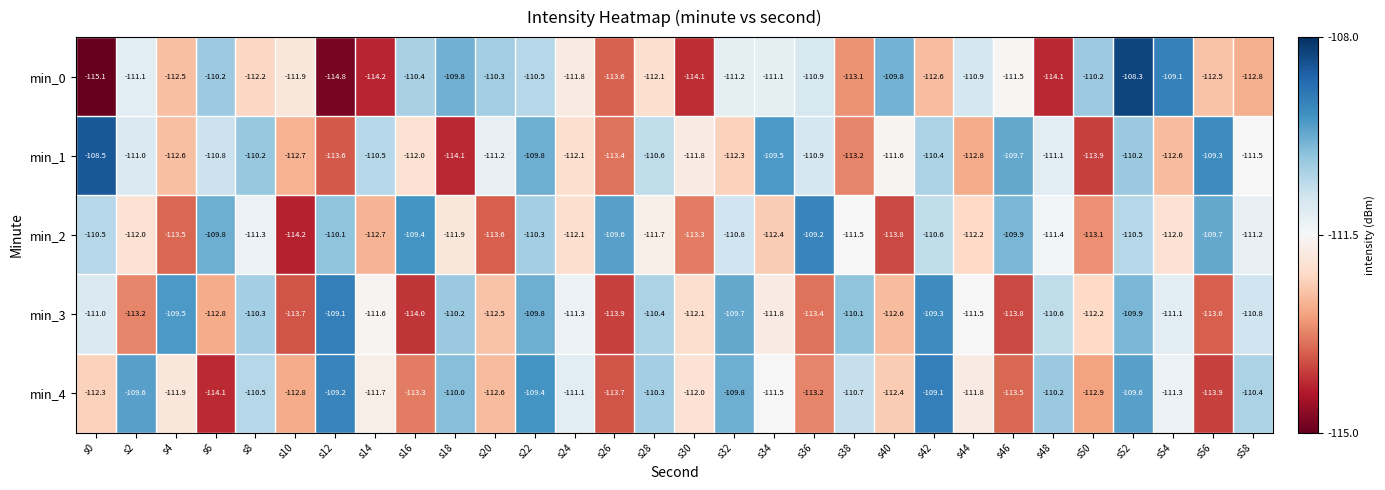

What is the sum of all min_4 values?

-3344.8